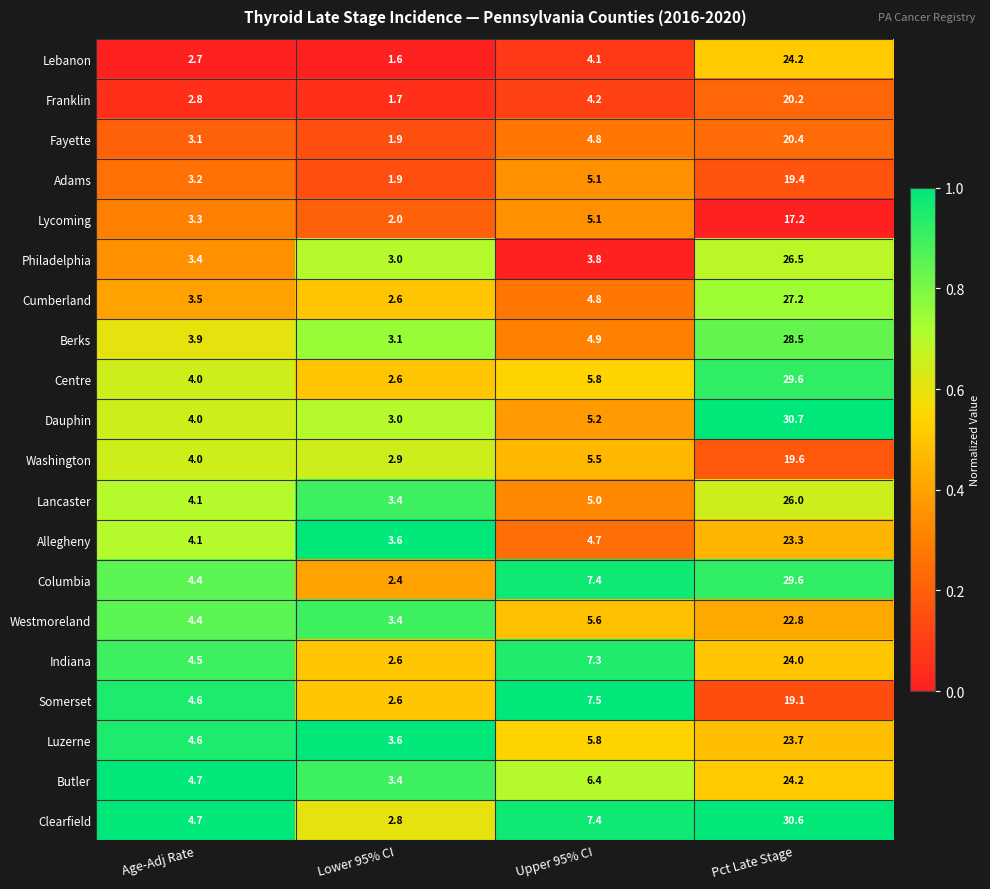

Which series has the largest total across all categories?

Clearfield